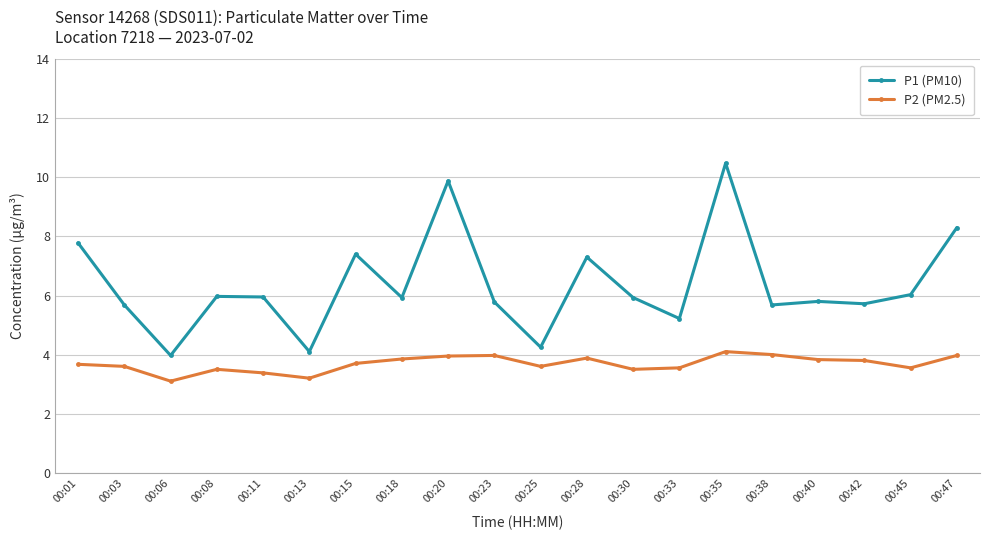

List the series in order of their peak value, lowest first.

P2 (PM2.5), P1 (PM10)